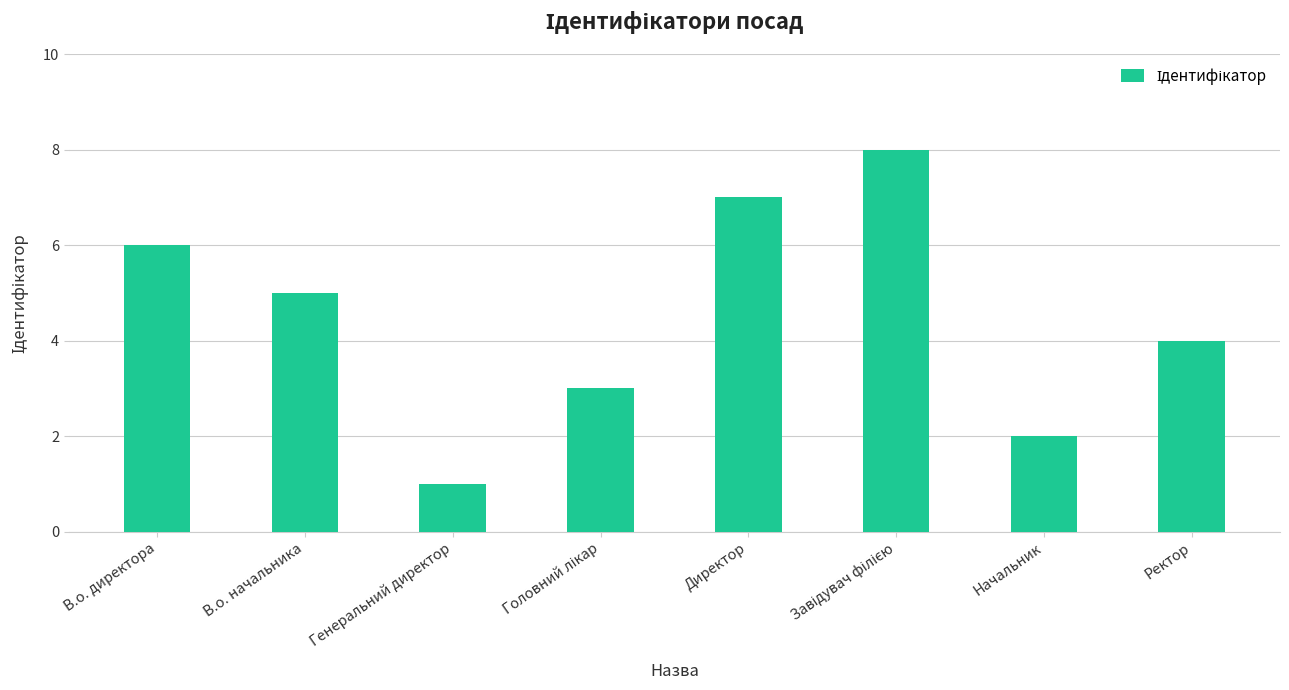

How many values are between 3 and 7?

5